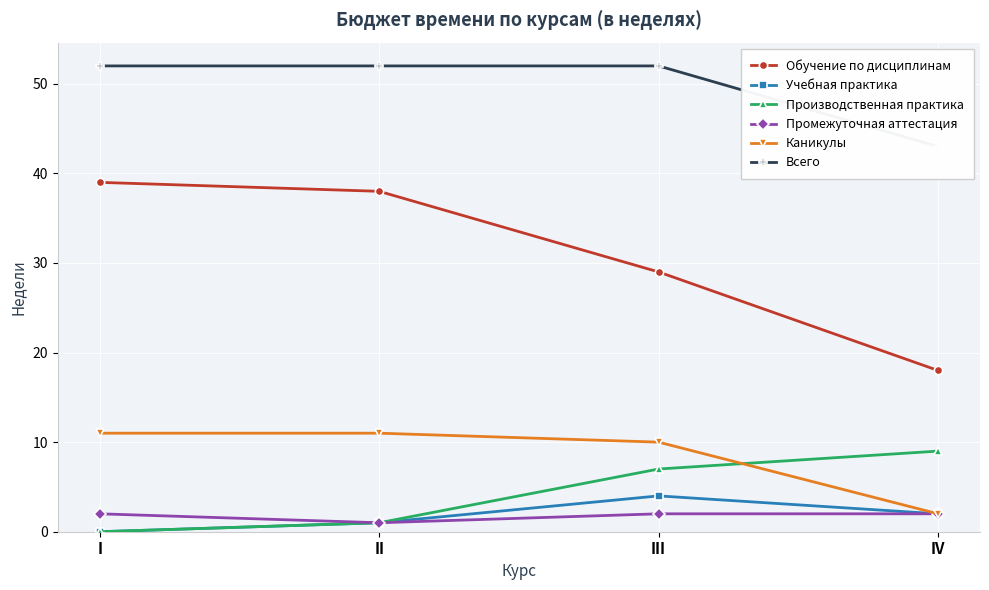

Is the value of Промежуточная аттестация at III greater than the value of Каникулы at IV?

No